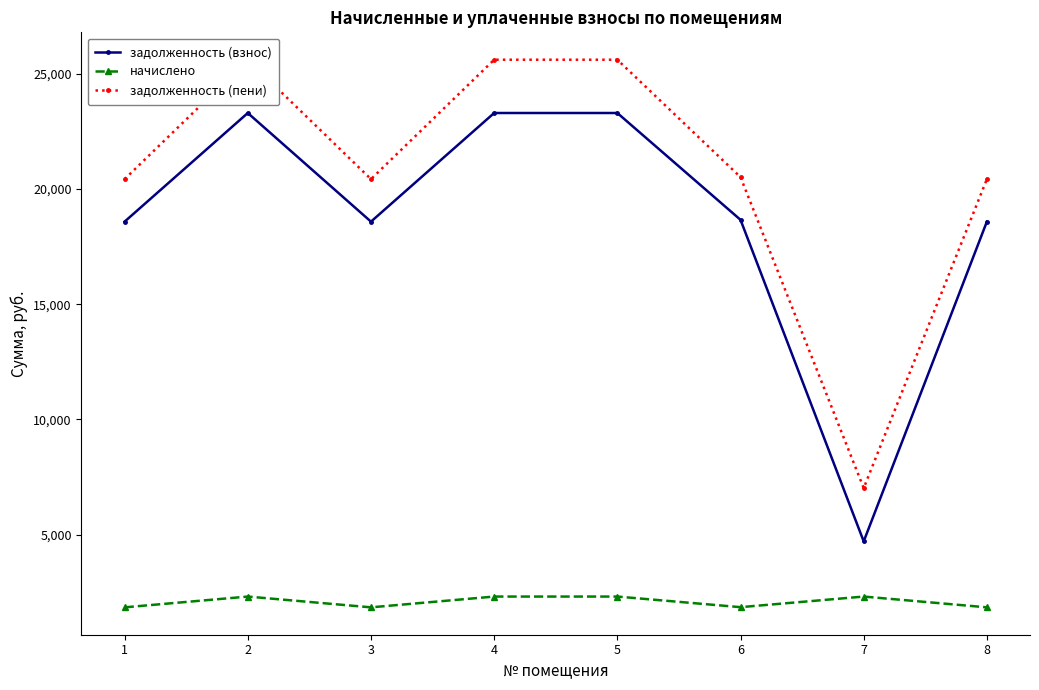

Which series has the largest total across all categories?

задолженность (пени)